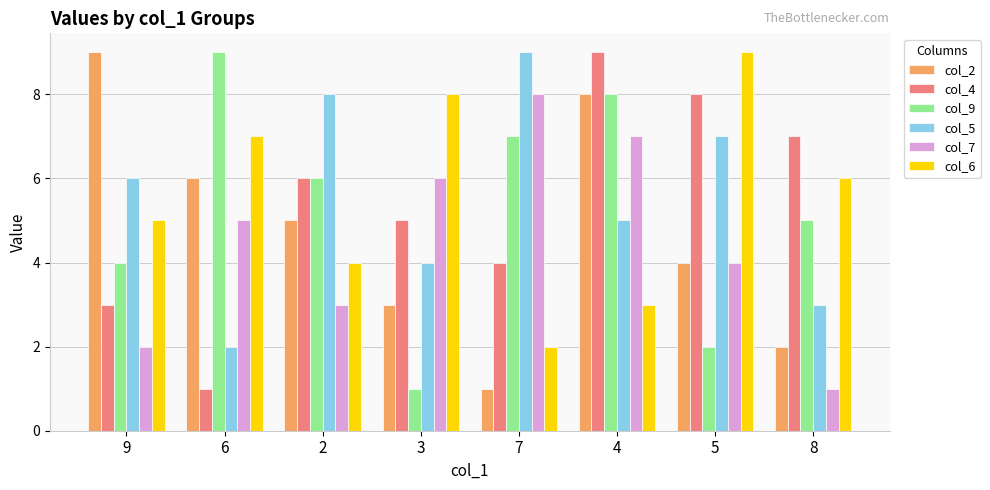

How many bars are there in total?

48